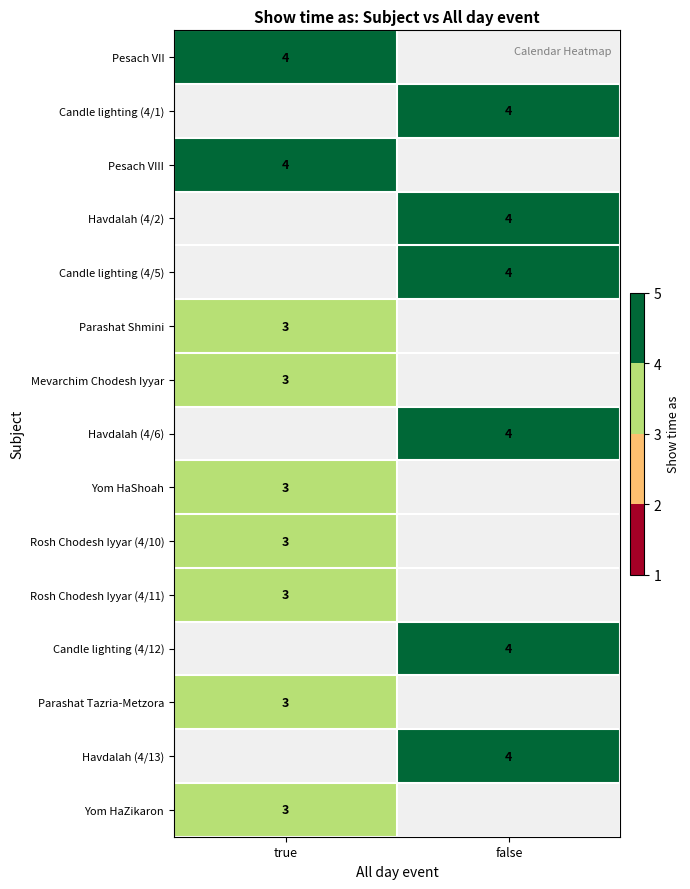

The value of Havdalah (4/6) at false is 2. True or false?

False